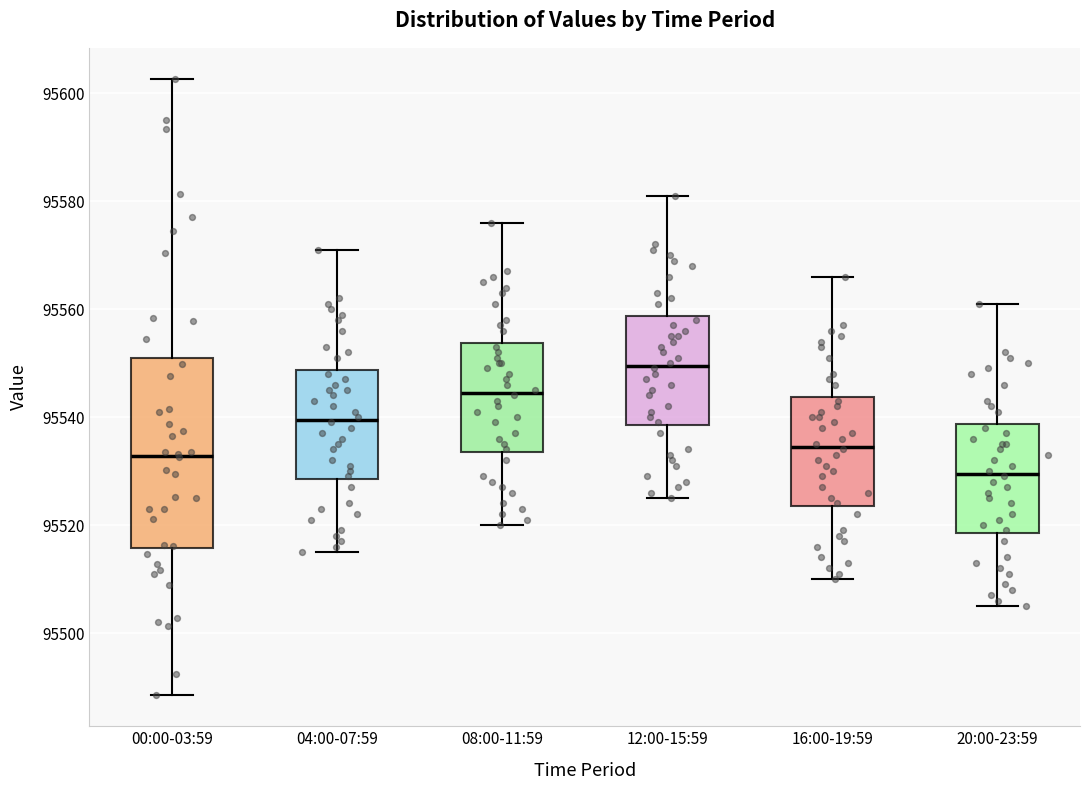

Reading left to right, read every box against the y-axis: the position of its median line, the range the box covers, and the ends of its whiskers. The values are not printed on the chart, so give them approximately, as read against the axis.

00:00-03:59: median 95532, box 95516 to 95550, whiskers 95488 to 95602
04:00-07:59: median 95540, box 95528 to 95548, whiskers 95516 to 95572
08:00-11:59: median 95544, box 95534 to 95554, whiskers 95520 to 95576
12:00-15:59: median 95550, box 95538 to 95558, whiskers 95526 to 95582
16:00-19:59: median 95534, box 95524 to 95544, whiskers 95510 to 95566
20:00-23:59: median 95530, box 95518 to 95538, whiskers 95506 to 95562